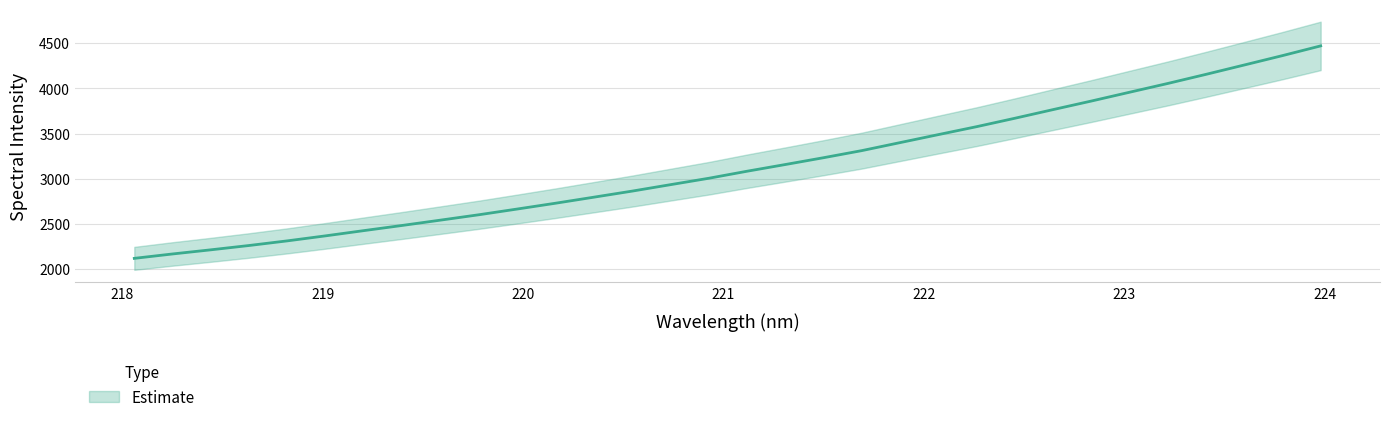

What is the difference between the values at 223.0264 and 221.3083?

800.1